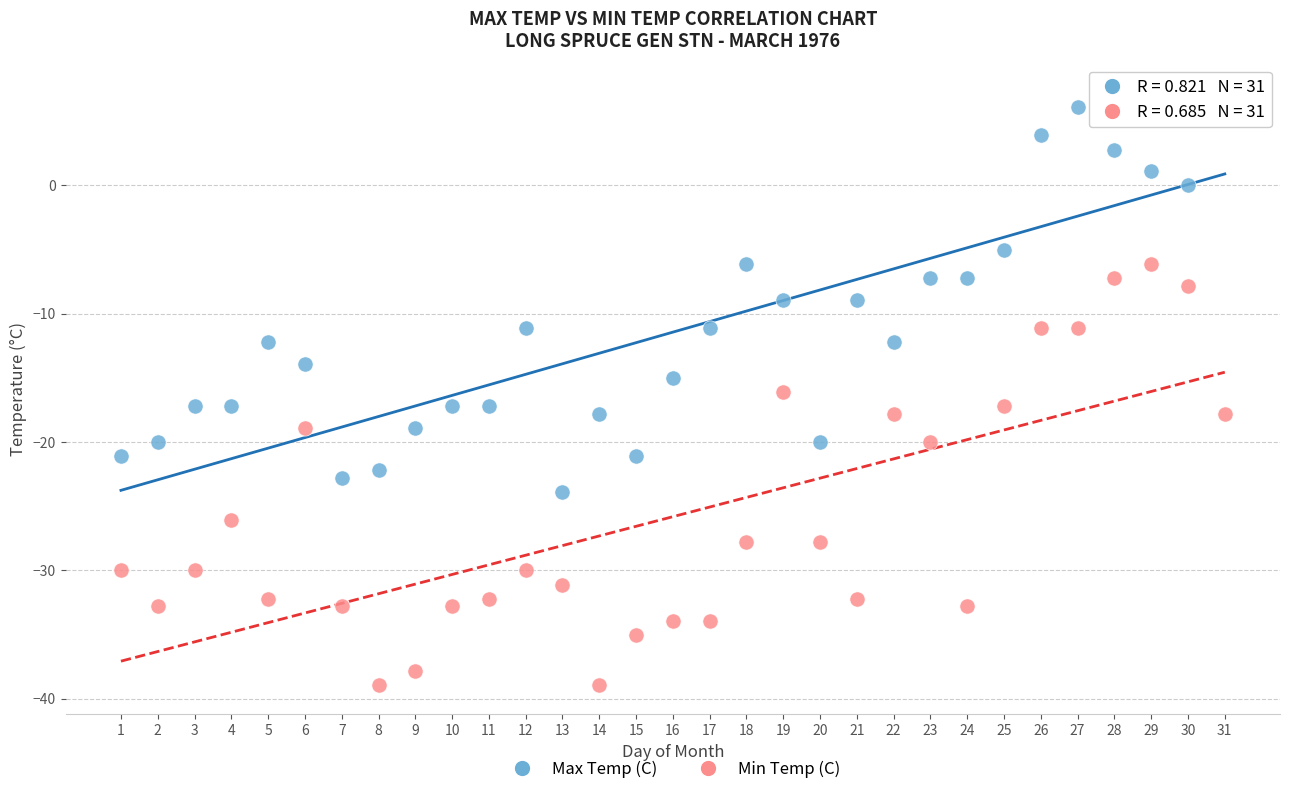

Across all data points, what is the range of X values (max minus min)?

30.0